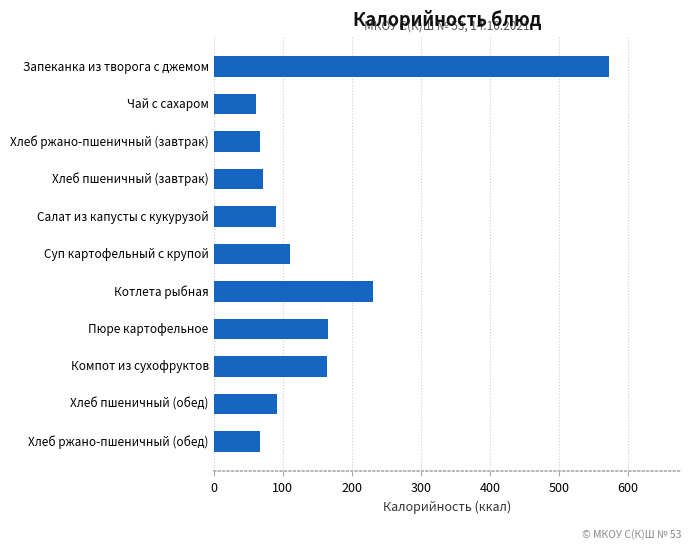

How many series are shown in this chart?

1